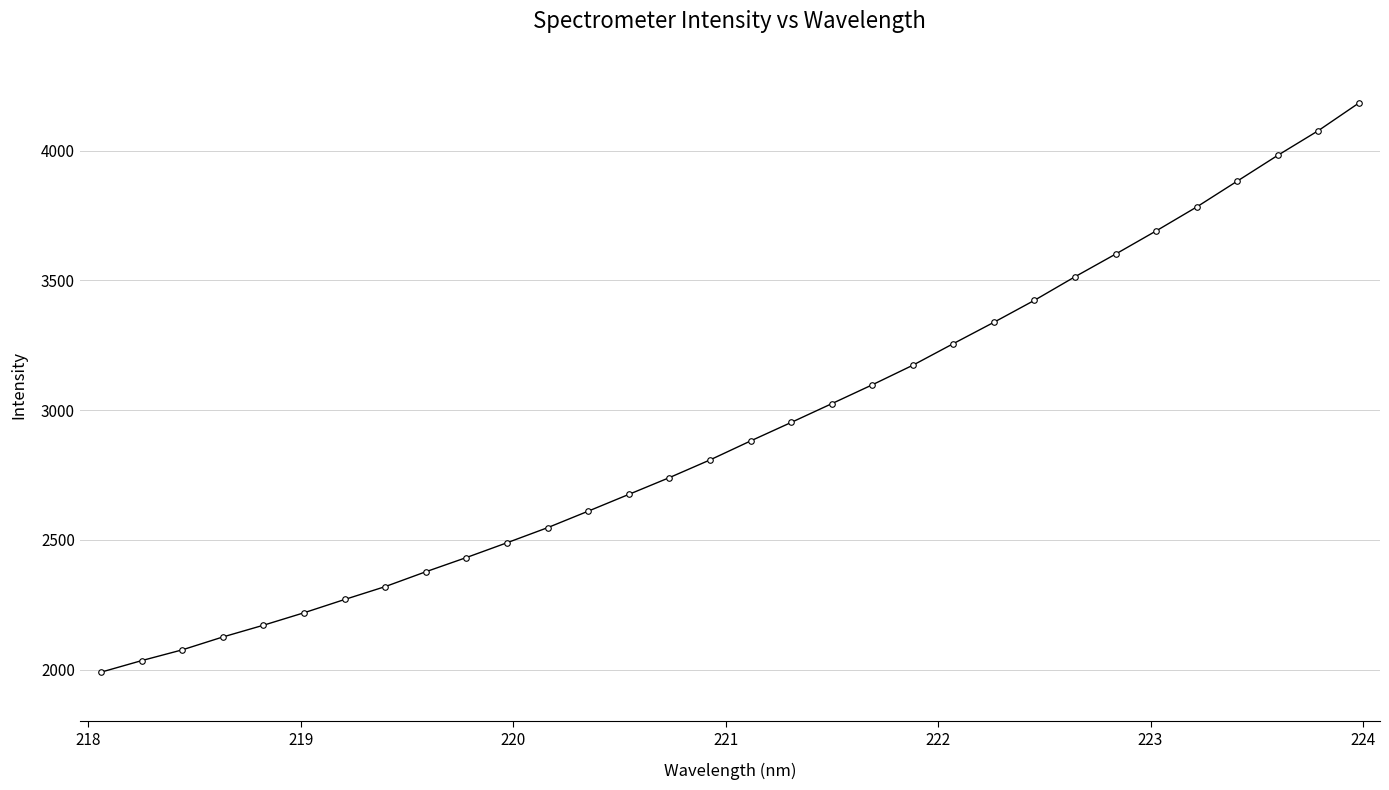

What is the greatest value displayed?

4183.7